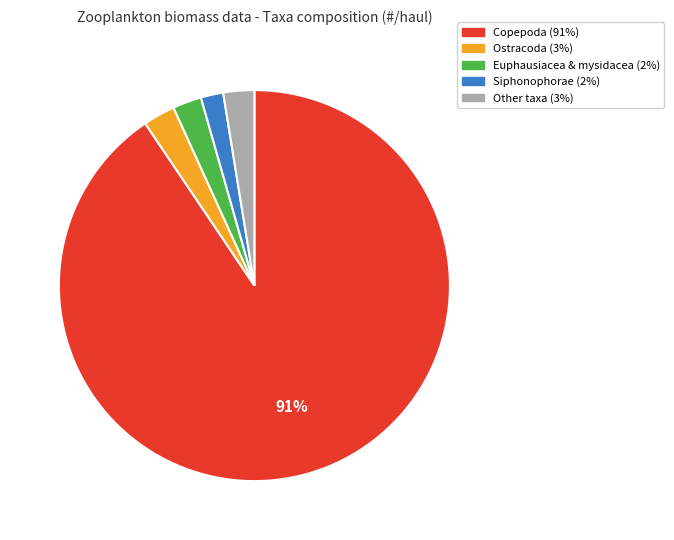

Is there a majority slice in this chart?

Yes